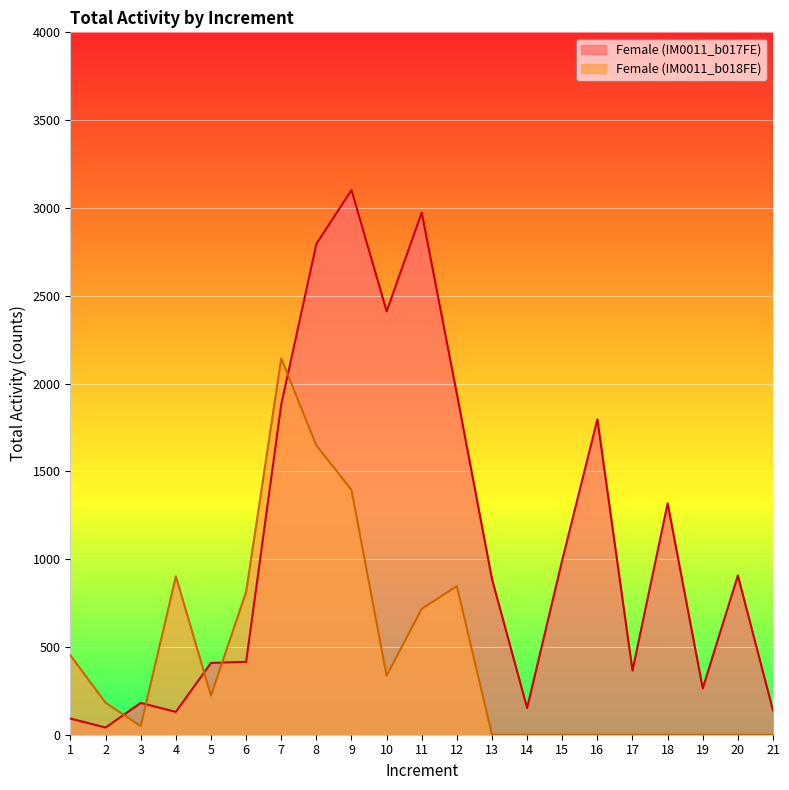

Reading left to right, list all the values displayed in this chart.

Female: 1=92	2=41	3=181	4=130	5=409	6=415	7=1881	8=2795	9=3102	10=2411	11=2974	12=1940	13=886	14=152	15=995	16=1796	17=365	18=1318	19=264	20=907	21=138
Female_2: 1=451	2=182	3=49	4=902	5=223	6=813	7=2143	8=1647	9=1394	10=336	11=717	12=846	13=0	14=0	15=0	16=0	17=0	18=0	19=0	20=0	21=0